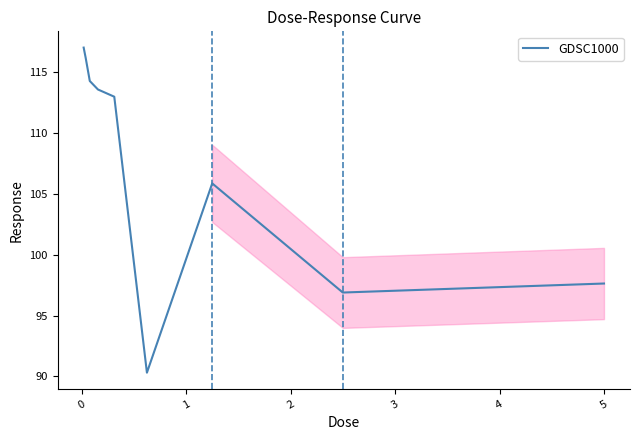

What is the maximum value shown in the chart?

117.0